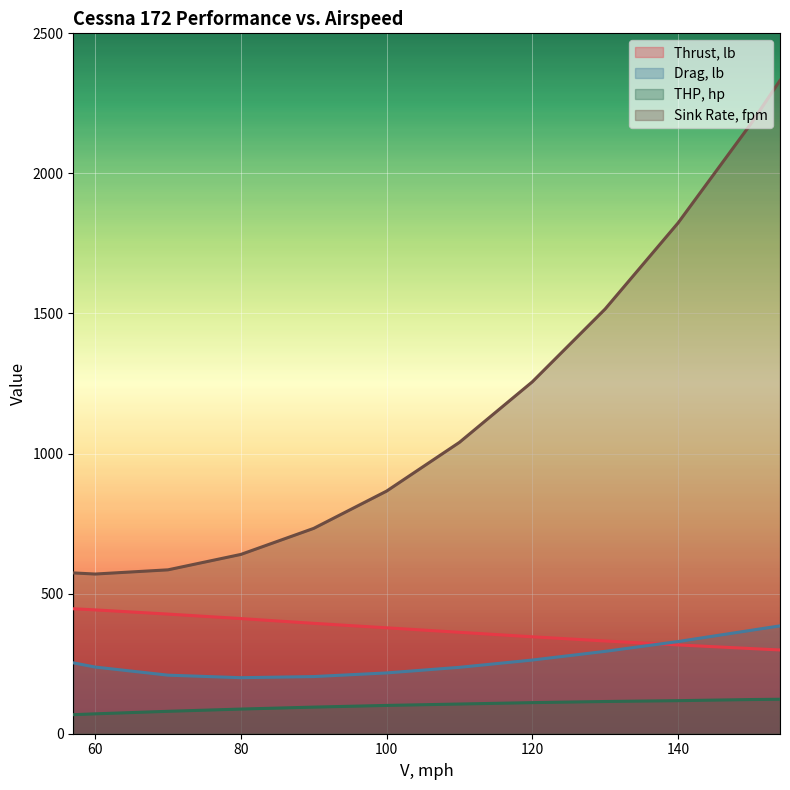

Reading left to right, transcribe all the data shown in this chart.

Thrust, lb: 446	442	427	411	394	378	362	346	331	317	304	299
Drag, lb: 253	238	209	200	204	217	237	263	294	329	369	385
THP, hp: 68	71	80	88	95	101	106	111	115	118	122	123
Sink Rate, fpm: 574	570	585	640	733	866	1040	1256	1516	1823	2177	2332